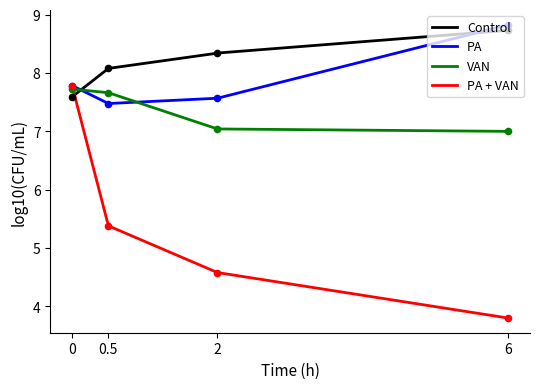

Which series has the largest total across all categories?

Control